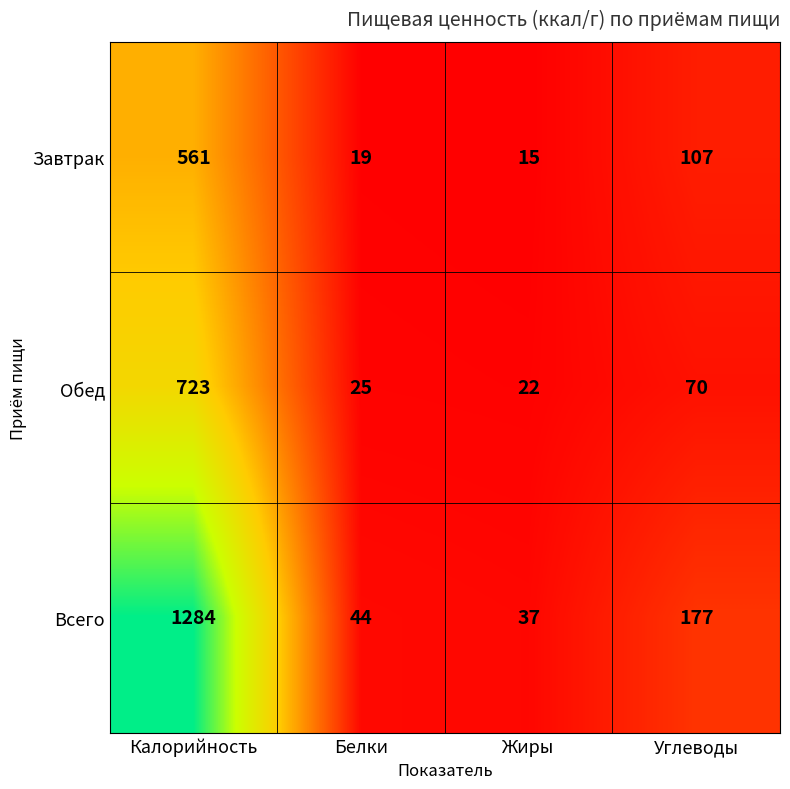

What is the sum of all Завтрак values?

702